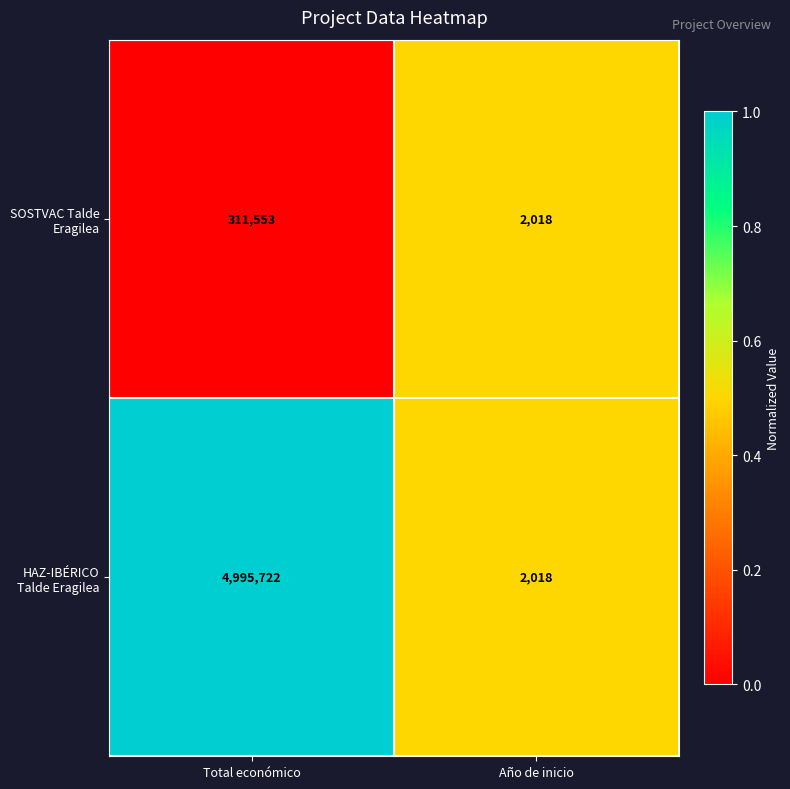

The SOSTVAC Talde Eragilea series shows 2018 at Año de inicio. True or false?

True